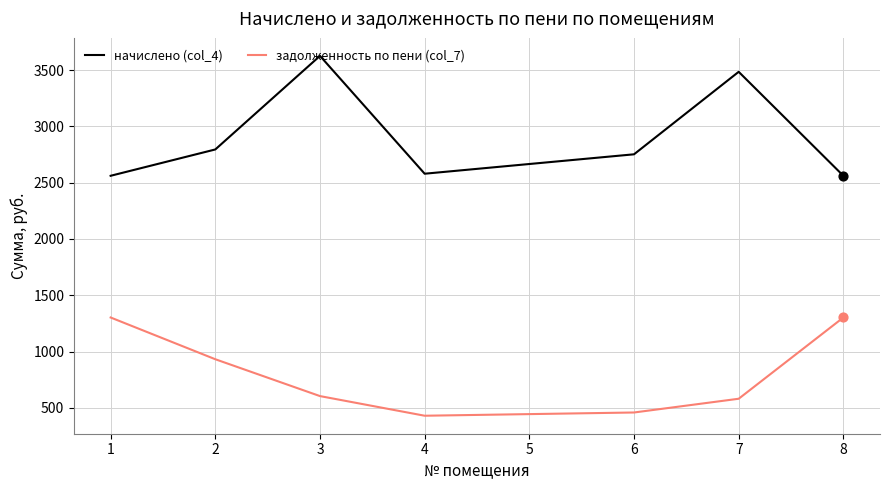

At how many categories does at least one series exceed 3617?

1